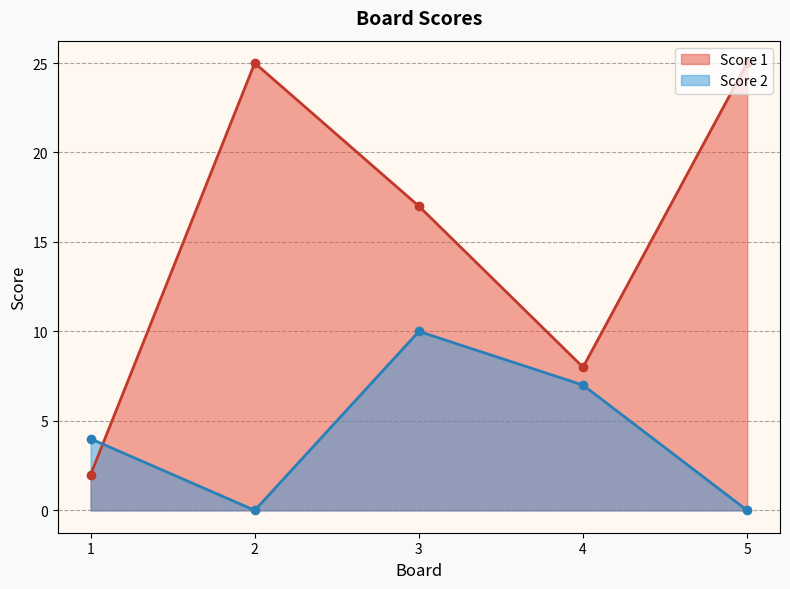

Which label corresponds to the smallest value in the chart?

2